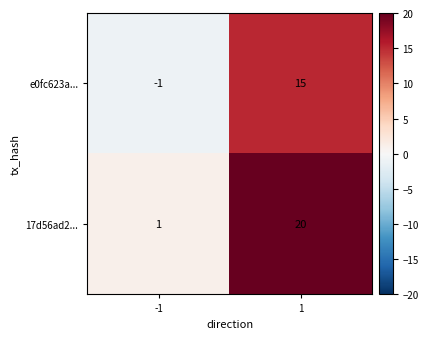

What is the sum of the e0fc623a... values at 1 and -1?

14